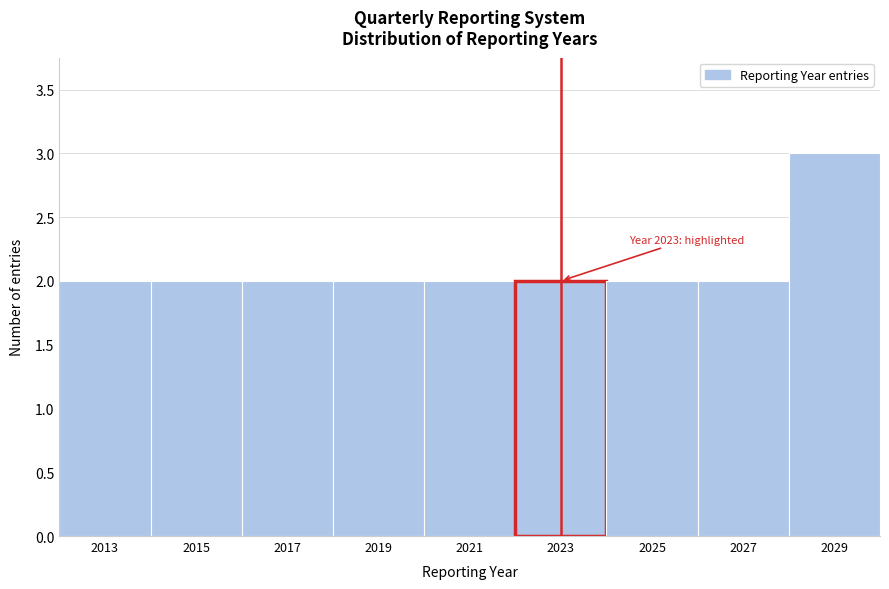

Over which range of the x-axis is the bar tallest?

2028 to 2030